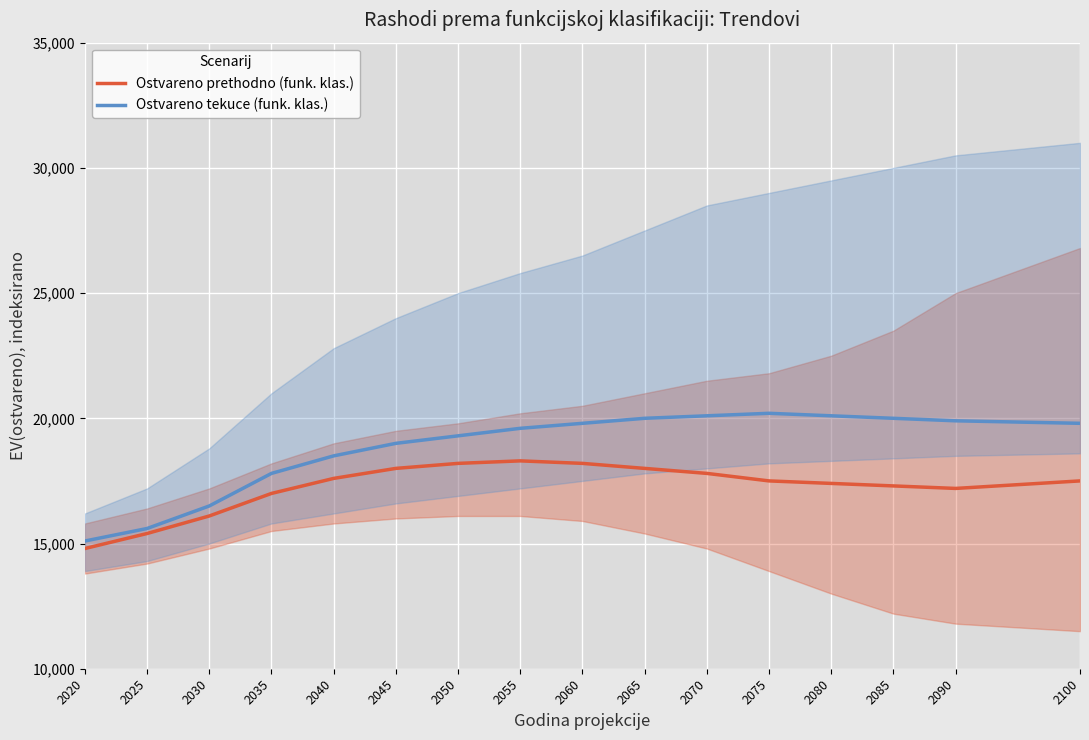

The value of Ostvareno prethodno (funk. klas.) at 2100 is 17500. True or false?

True